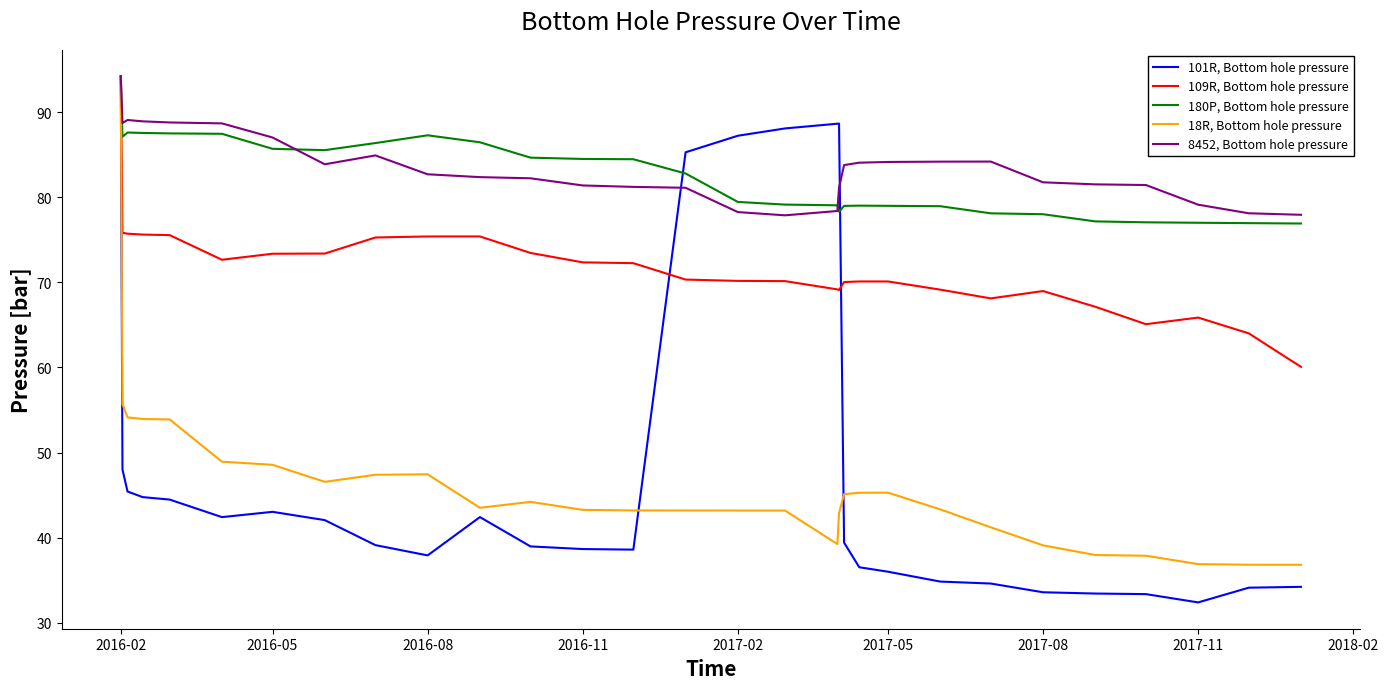

Which series has the largest range (max minus min)?

101R, Bottom hole pressure